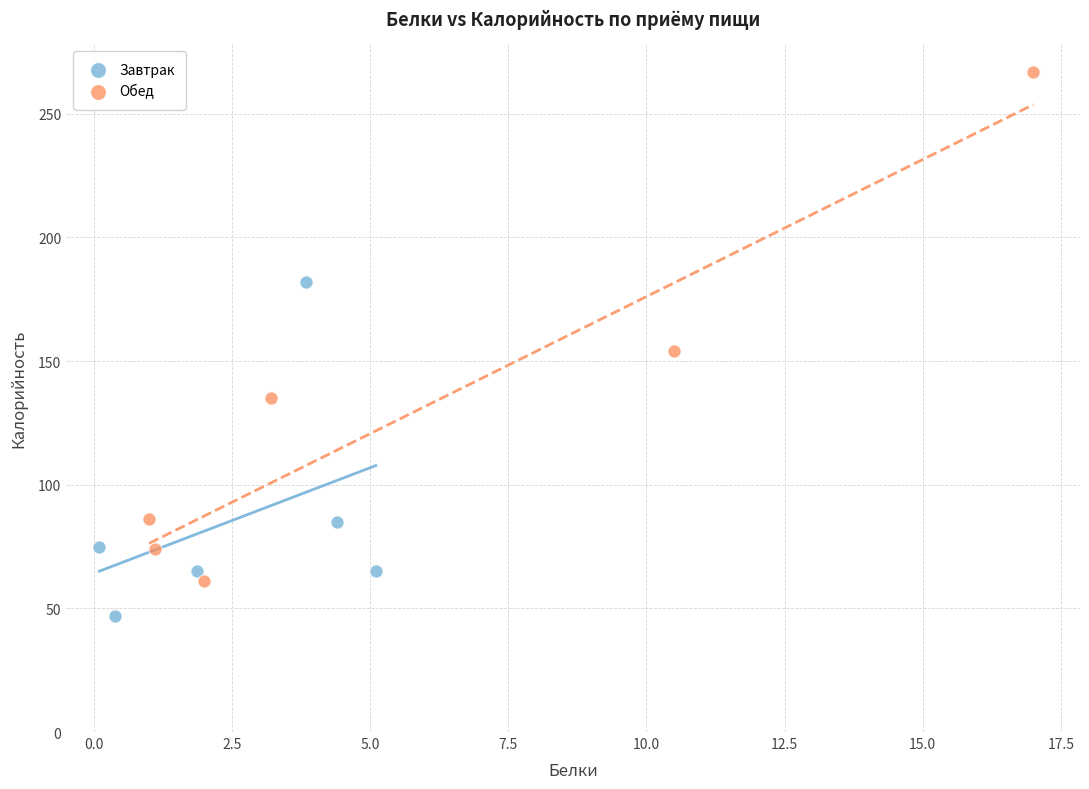

What are all the series names shown in the legend?

Завтрак, Обед